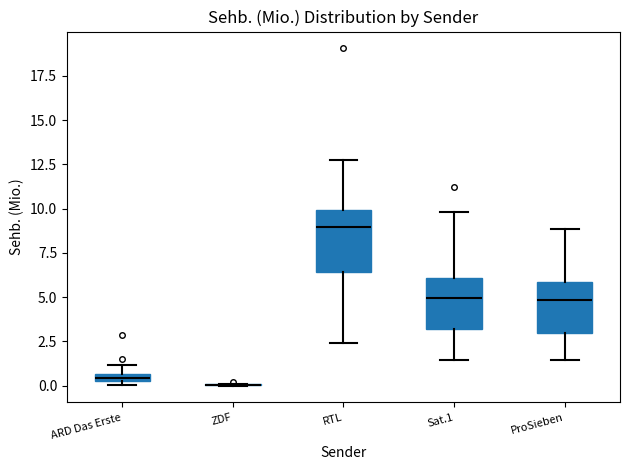

Where does the upper whisker of the box for RTL end on the y-axis? The values are not printed on the chart, so give them approximately, as read against the axis.

13.0